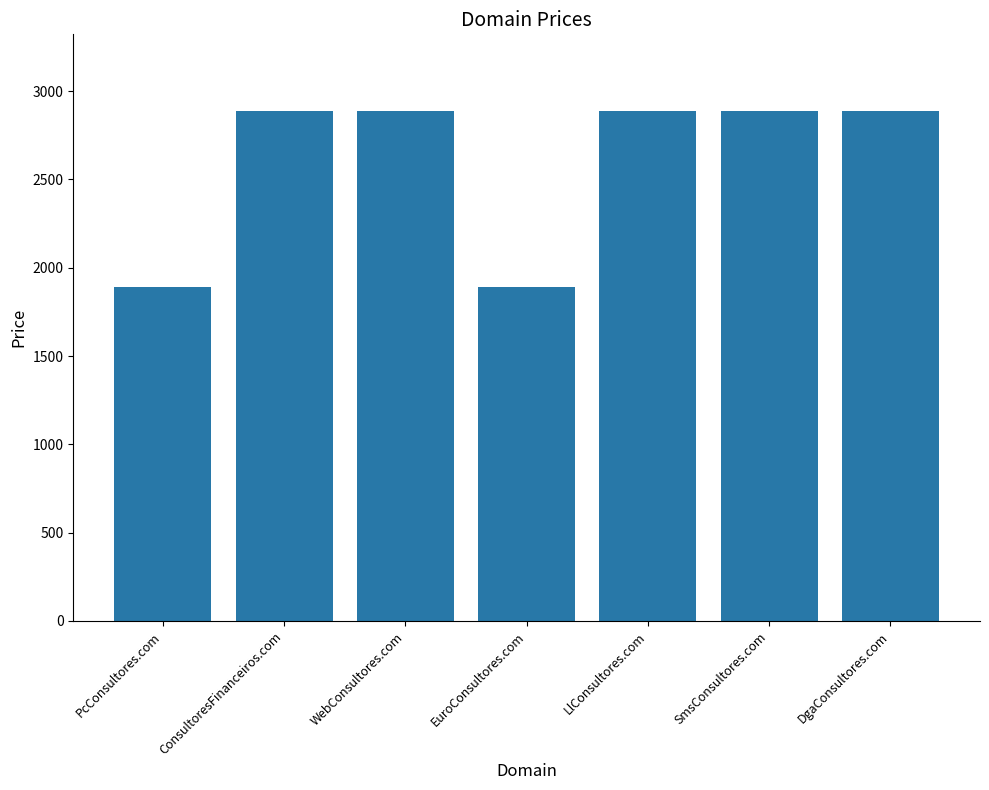

Approximately how many times larger is the value at EuroConsultores.com compared to SmsConsultores.com?

0.7